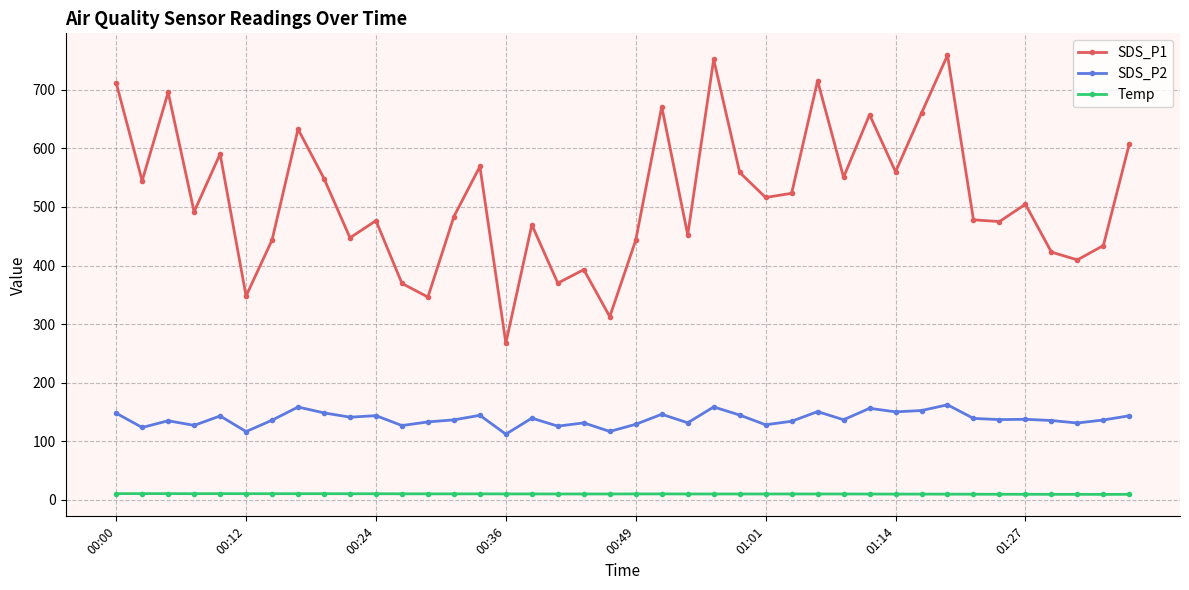

What is the maximum value for SDS_P2?

162.4